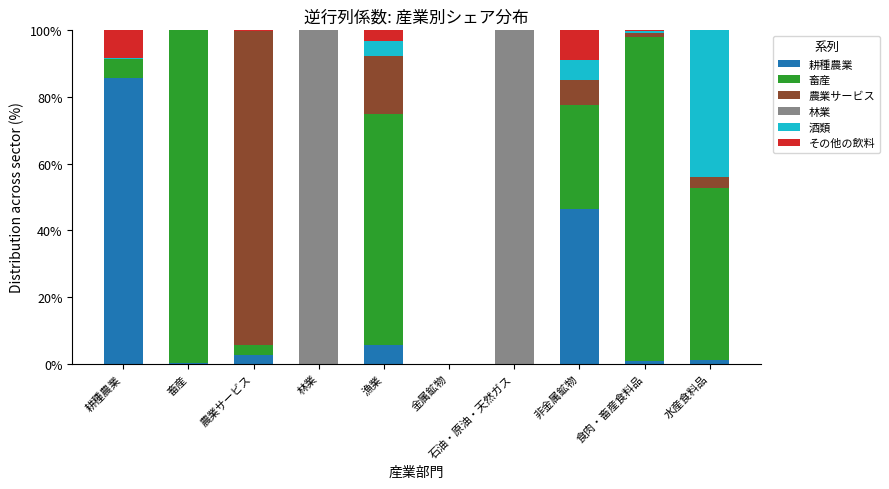

Which category has the highest value in the 耕種農業 series?

耕種農業